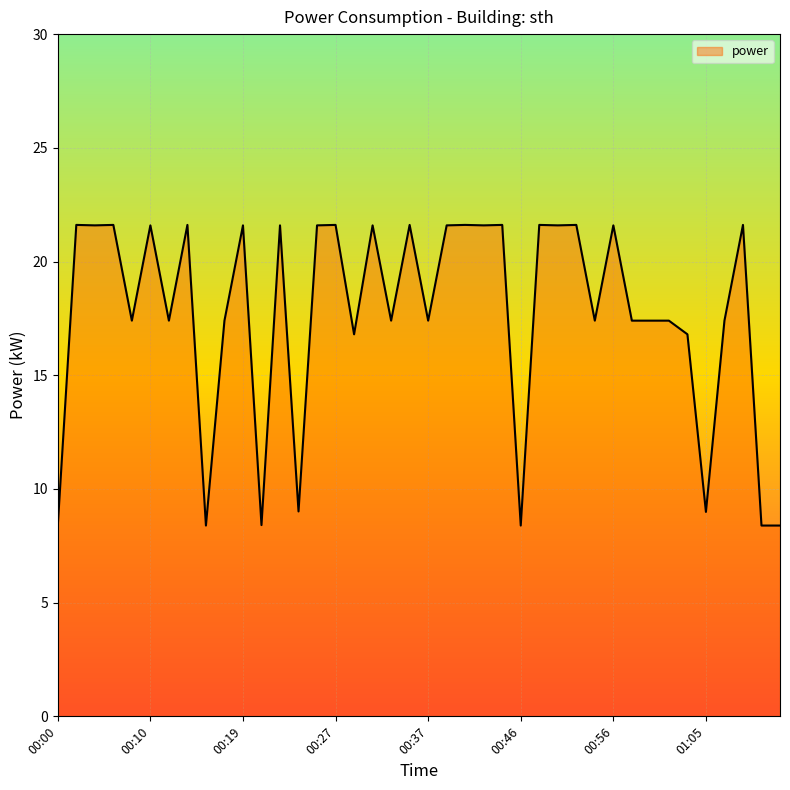

What is the smallest value displayed?

8.4